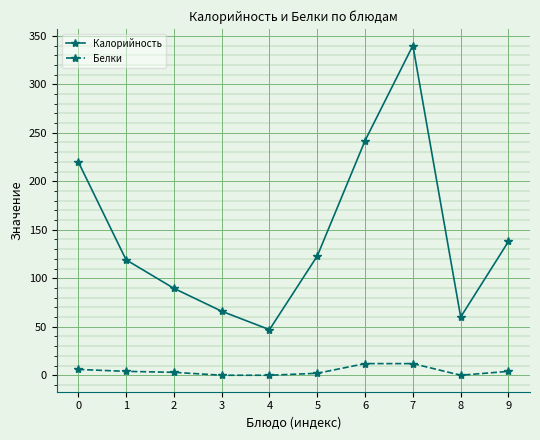

At 7, list the series in order from largest to smallest.

Калорийность, Белки